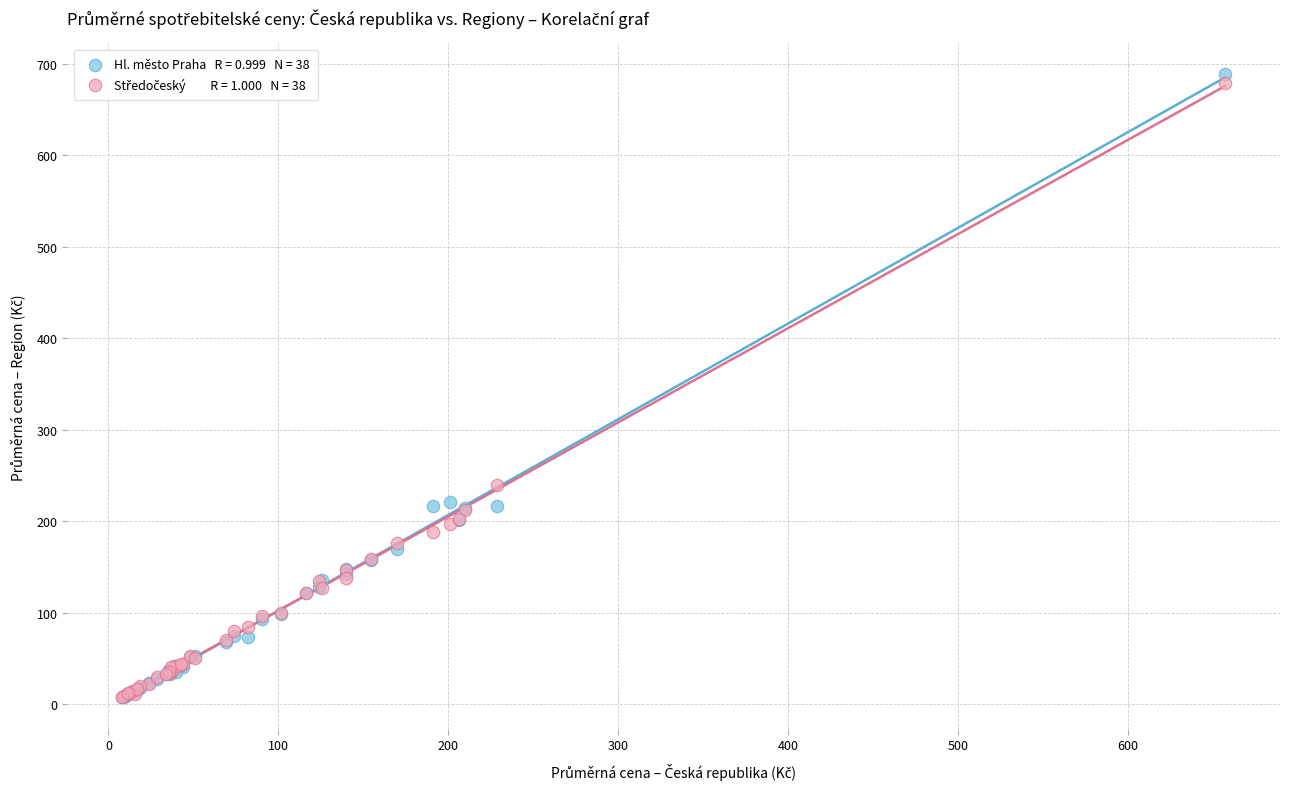

Across all series, what Y value is closest to 348?

239.5